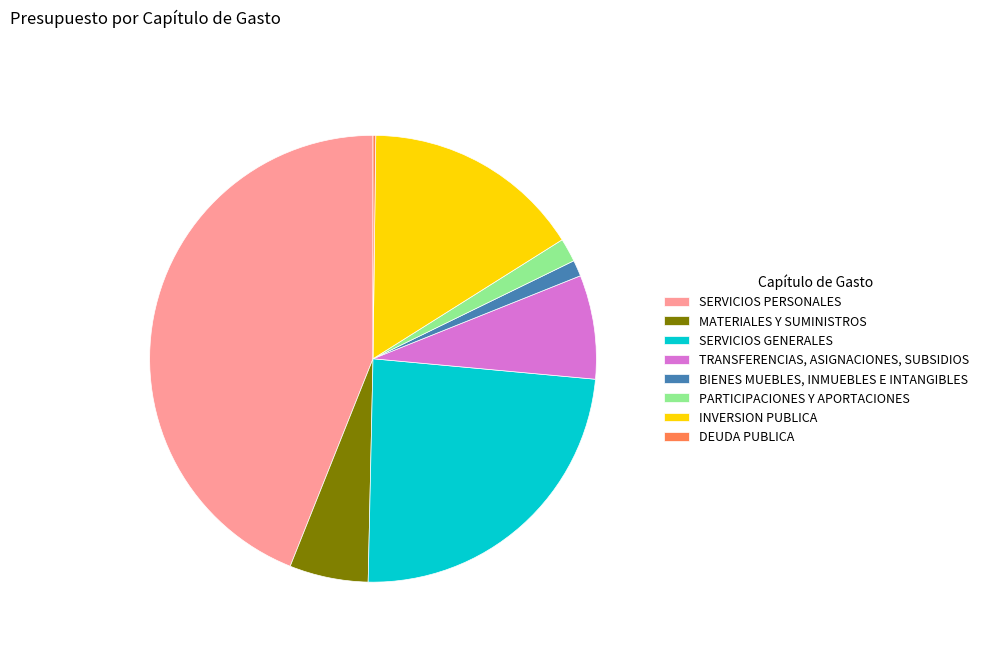

Which category has the biggest portion of the pie?

SERVICIOS PERSONALES